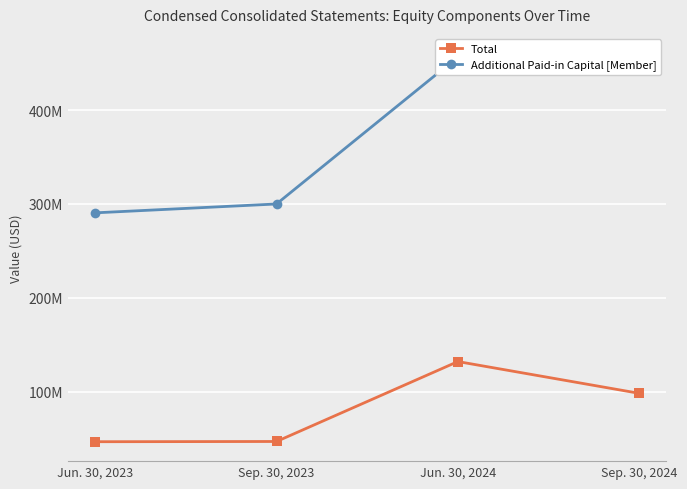

Rank the series by their average value, from lowest to highest.

Total, Additional Paid-in Capital [Member]